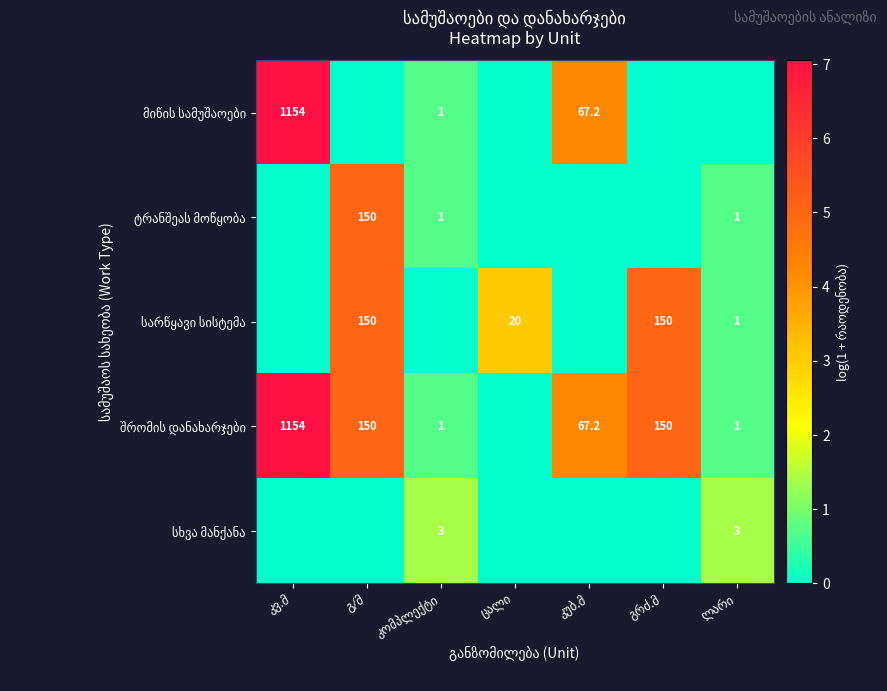

Which series has the largest total across all categories?

შრომის დანახარჯები